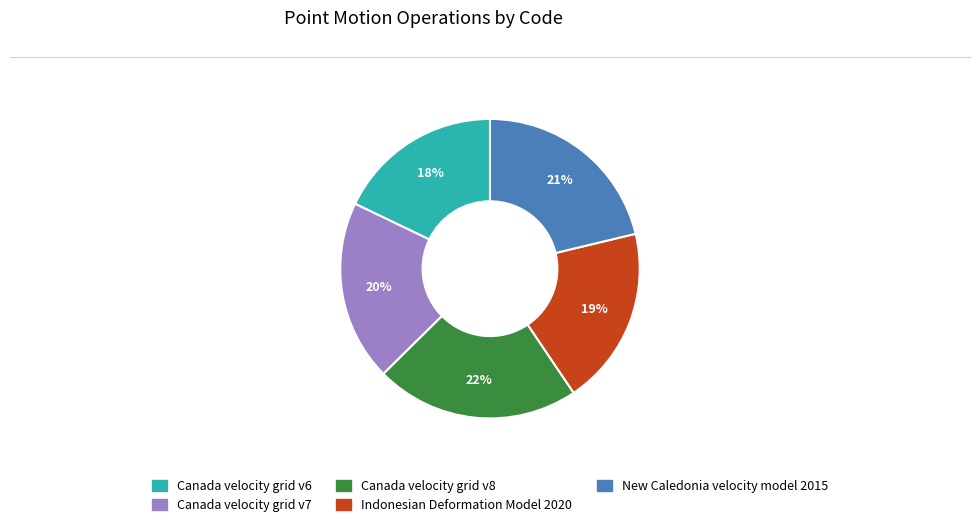

How many slices are in this pie chart?

5